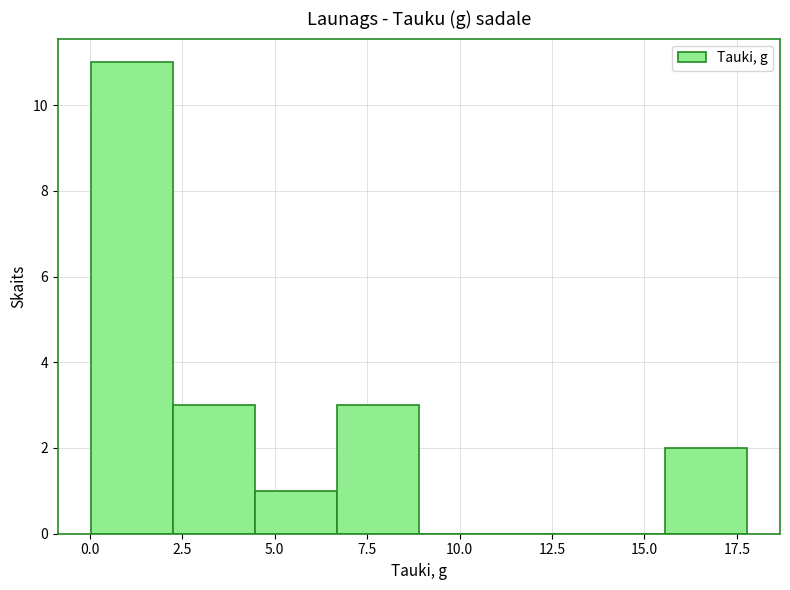

Reading left to right, list every bar in this chart as the range it spans on the x-axis followed by its height. Neither the bar edges nor the heights are printed on the chart, so give them approximately, as read against the axes.

0.0 to 2.0: 11
2.0 to 4.5: 3
4.5 to 6.5: 1
6.5 to 9.0: 3
9.0 to 11.0: 0
11.0 to 13.5: 0
13.5 to 15.5: 0
15.5 to 18.0: 2